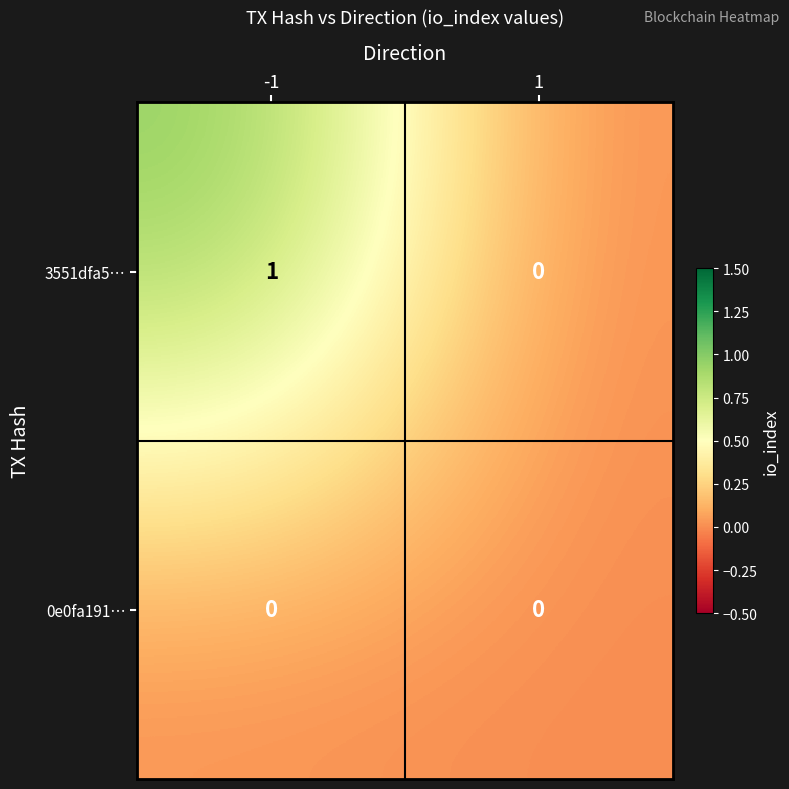

Reading left to right, list all the values displayed in this chart.

3551dfa5…: 1	0
0e0fa191…: 0	0